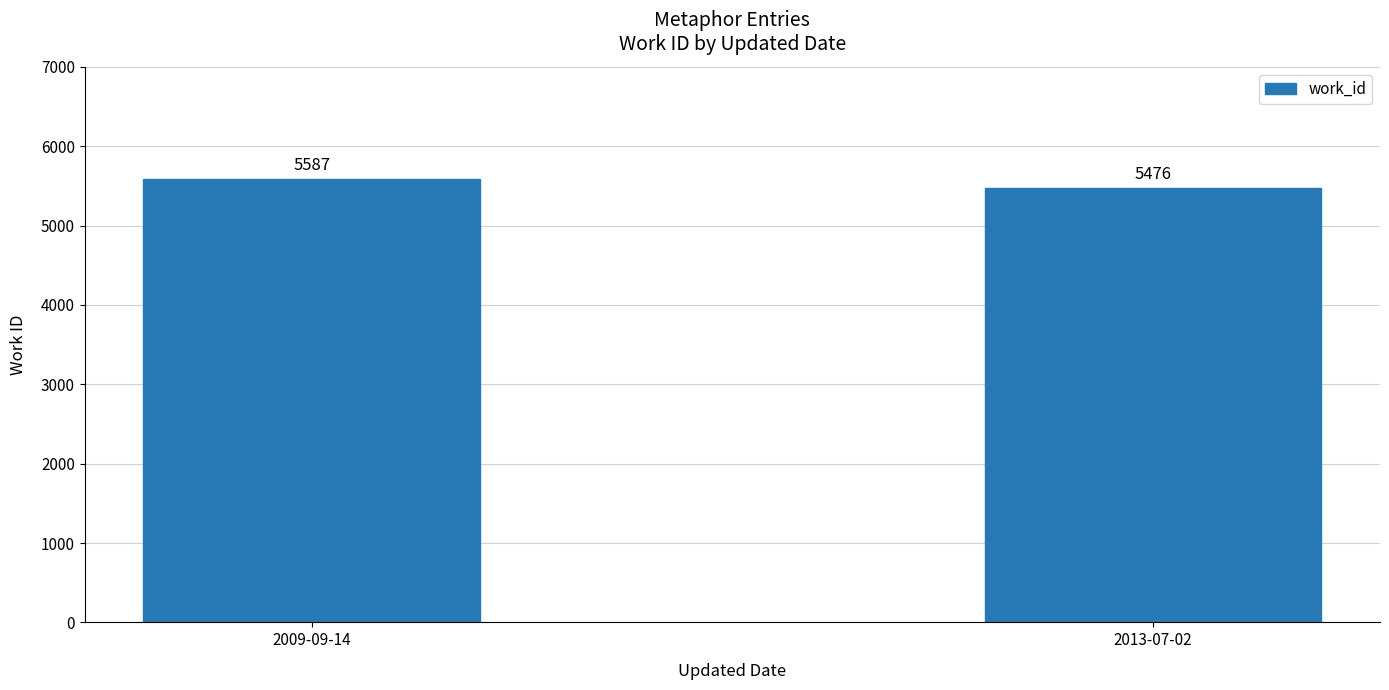

What is the sum of the values at 2013-07-02 and 2009-09-14?

11063